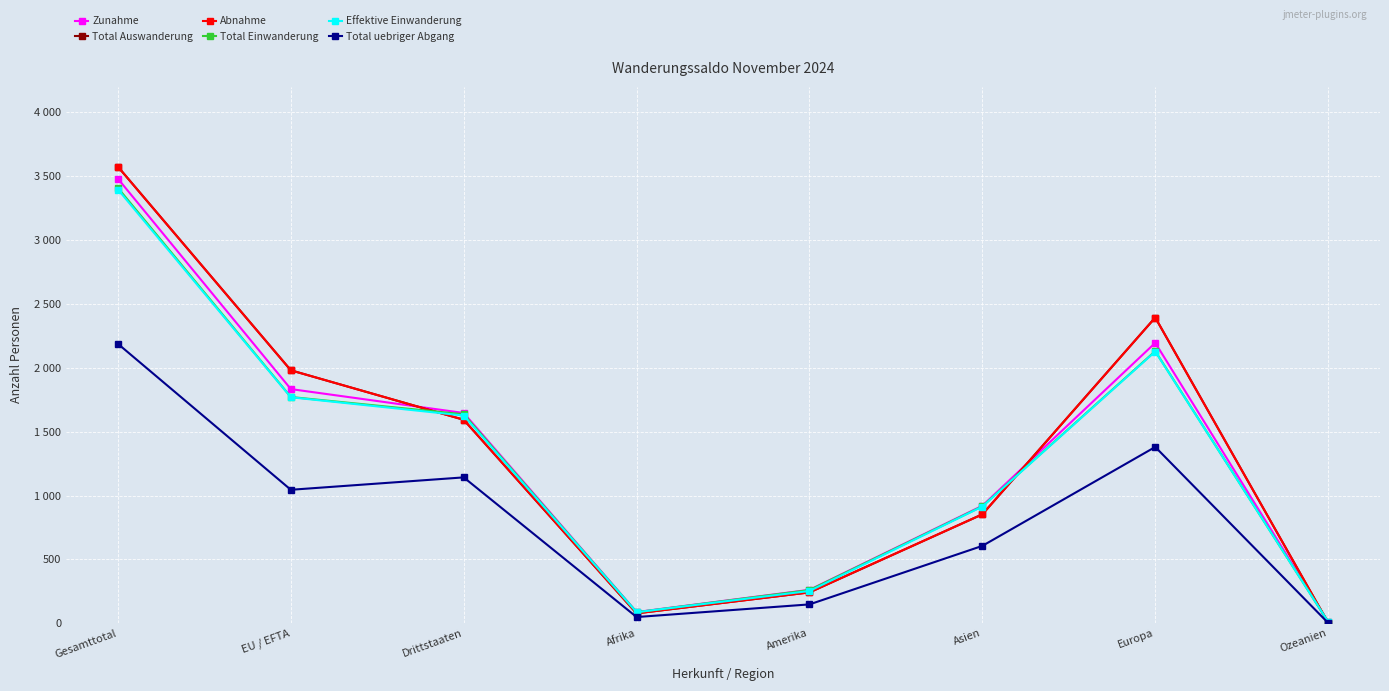

Is this an area chart (filled region under the line)?

No